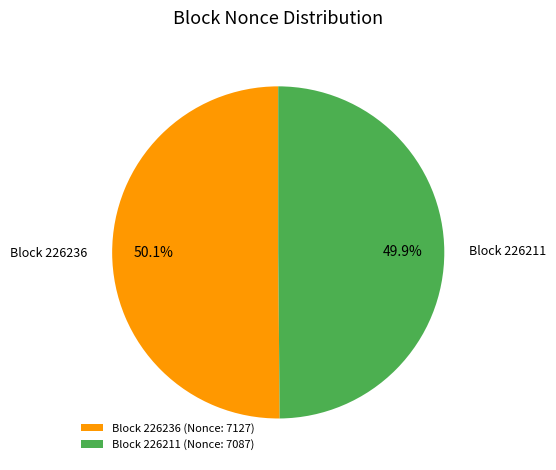

Does any single category account for the majority?

Yes